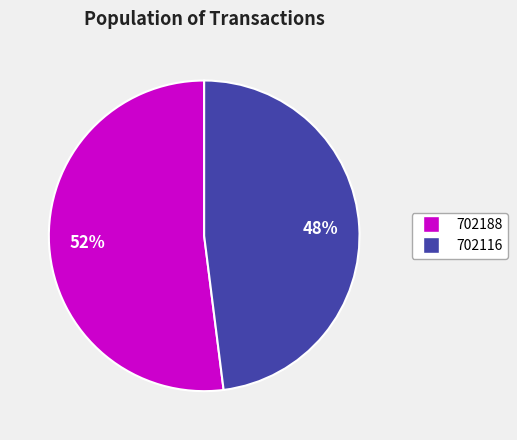

To the nearest percent, what portion does 702116 represent?

48%